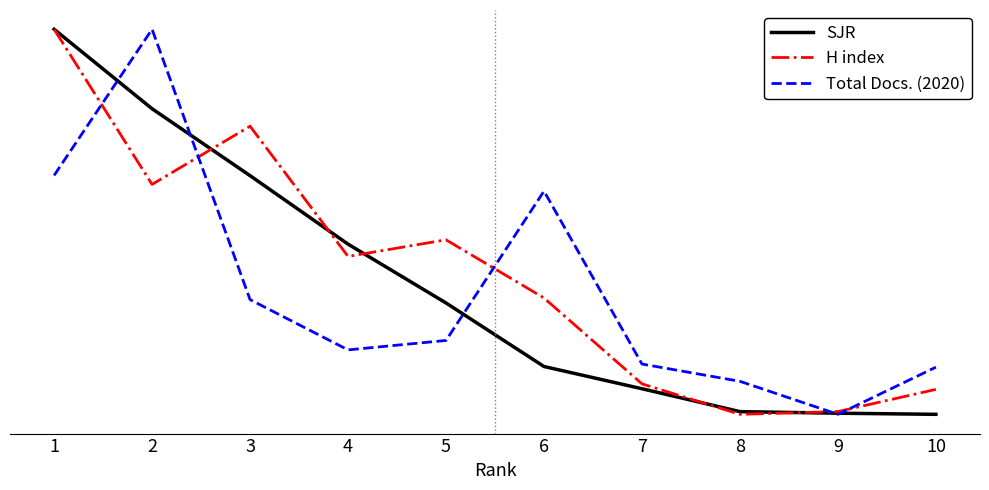

True or false: H index and SJR intersect in this chart.

True